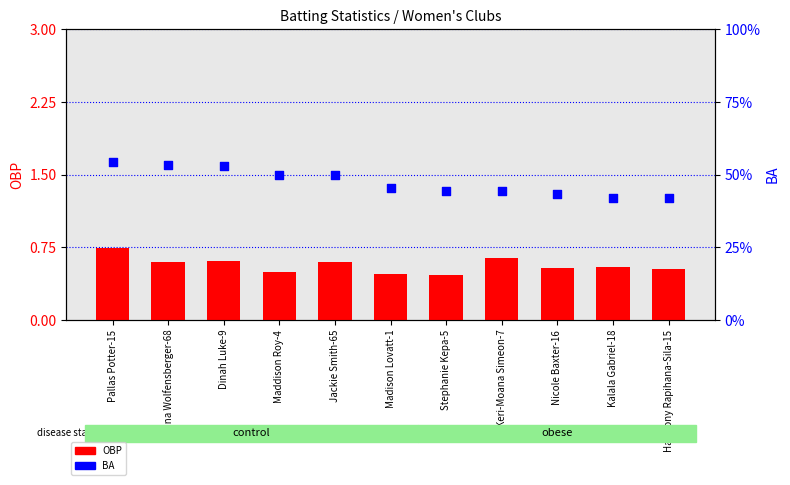

What are all the series names shown in the legend?

OBP, BA